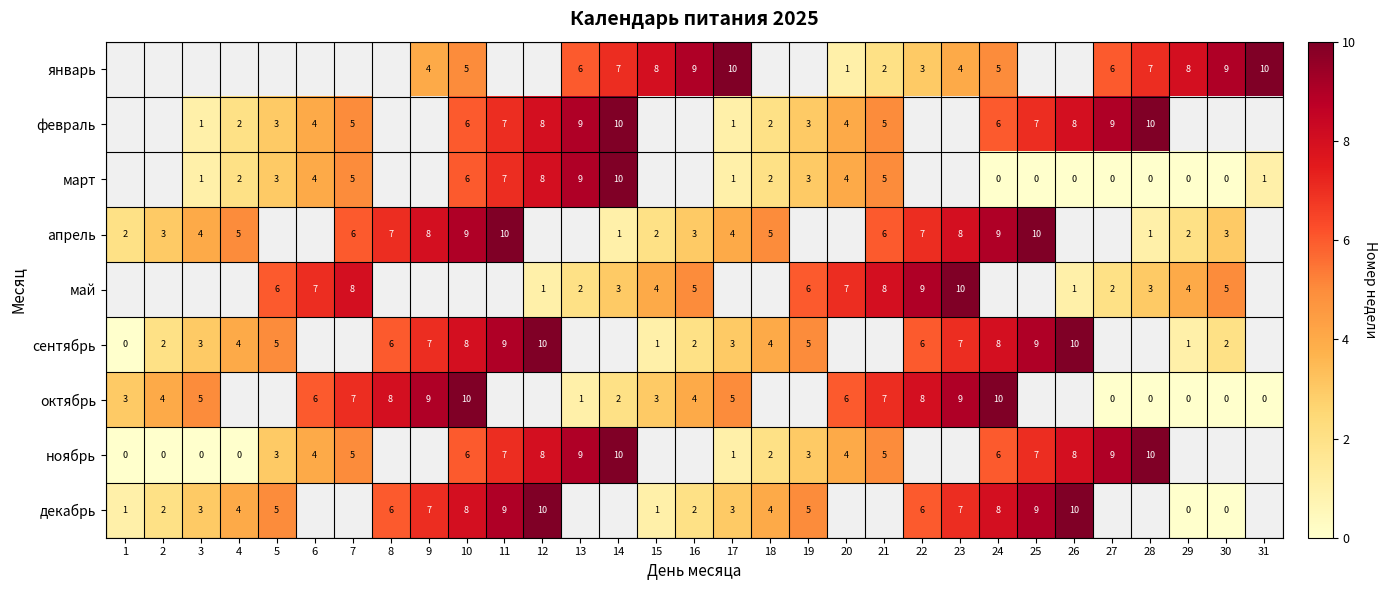

What is the sum of the декабрь values at 15 and 8?

7